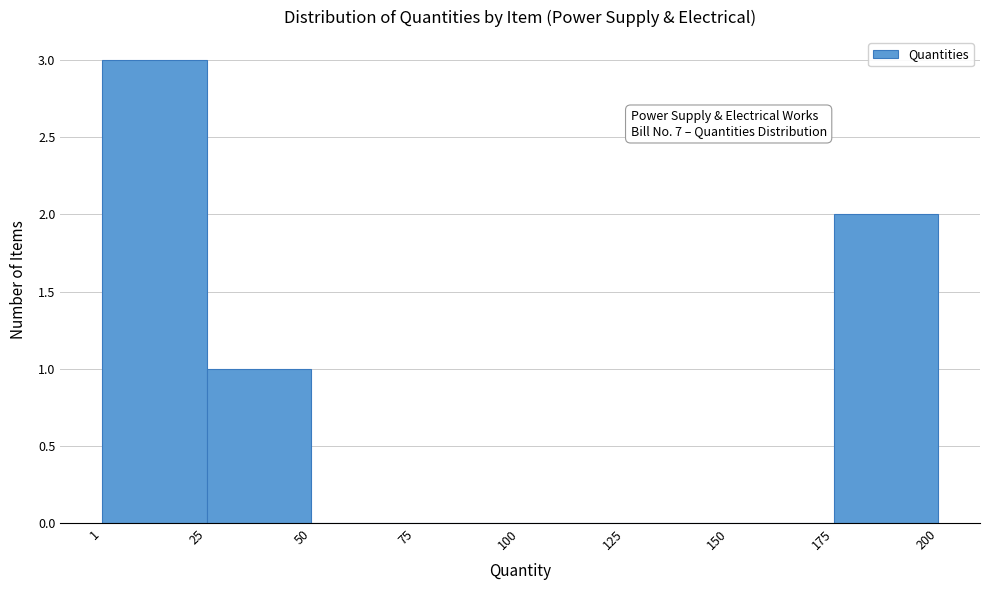

Which range on the x-axis has the tallest bar?

1 to 25